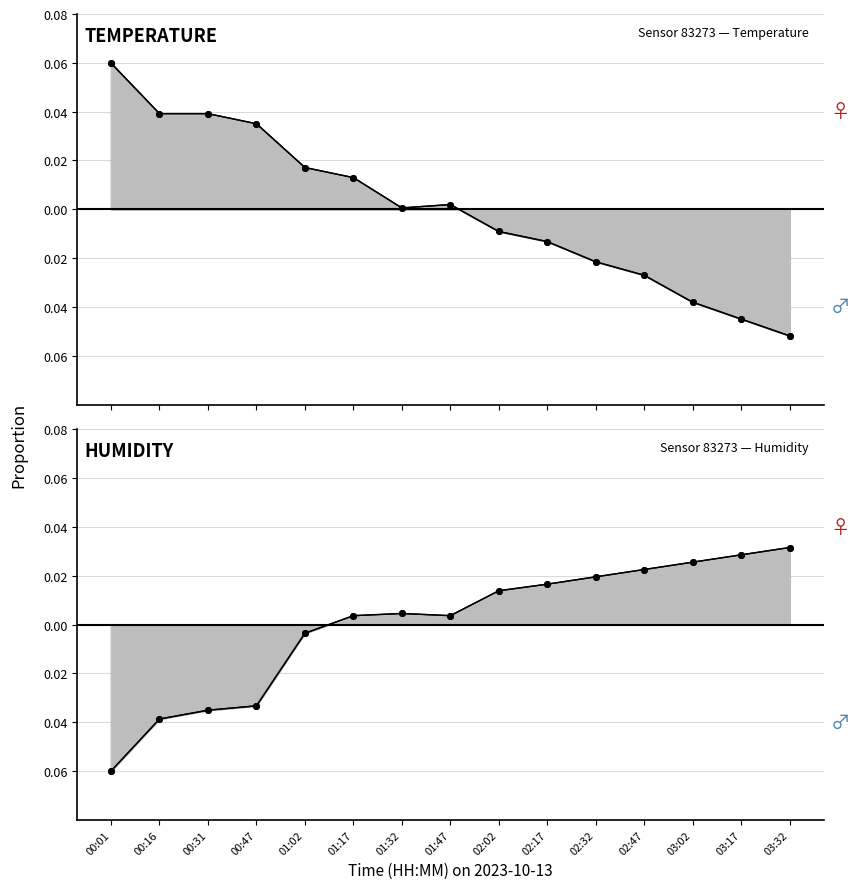

Does the chart have visible grid lines?

Yes